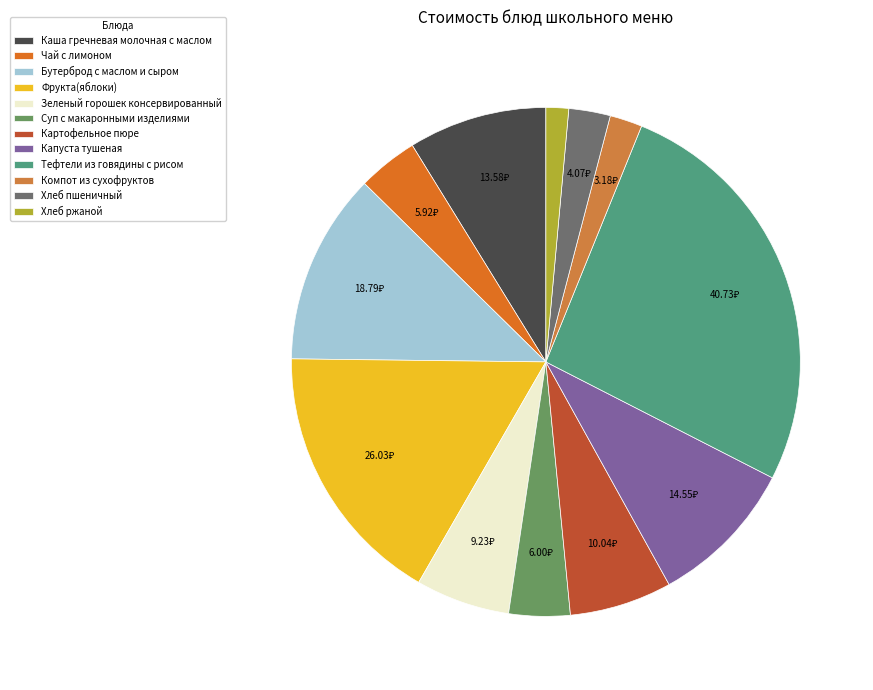

Which has a higher value, Чай с лимоном or Тефтели из говядины с рисом?

Тефтели из говядины с рисом